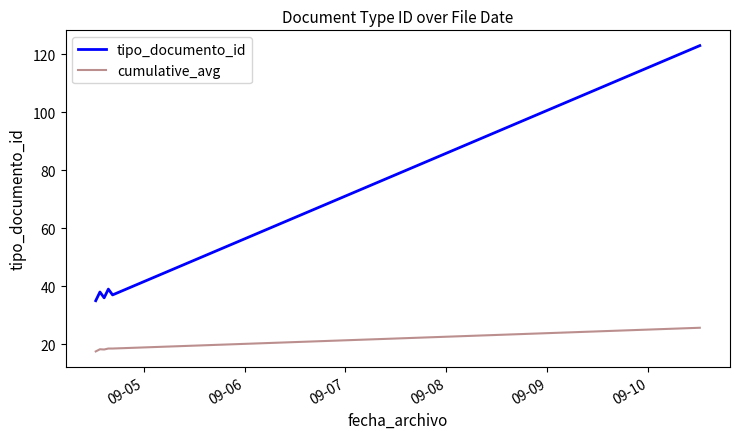

What is the value of the cumulative_avg point at the 5th from the left?

18.5